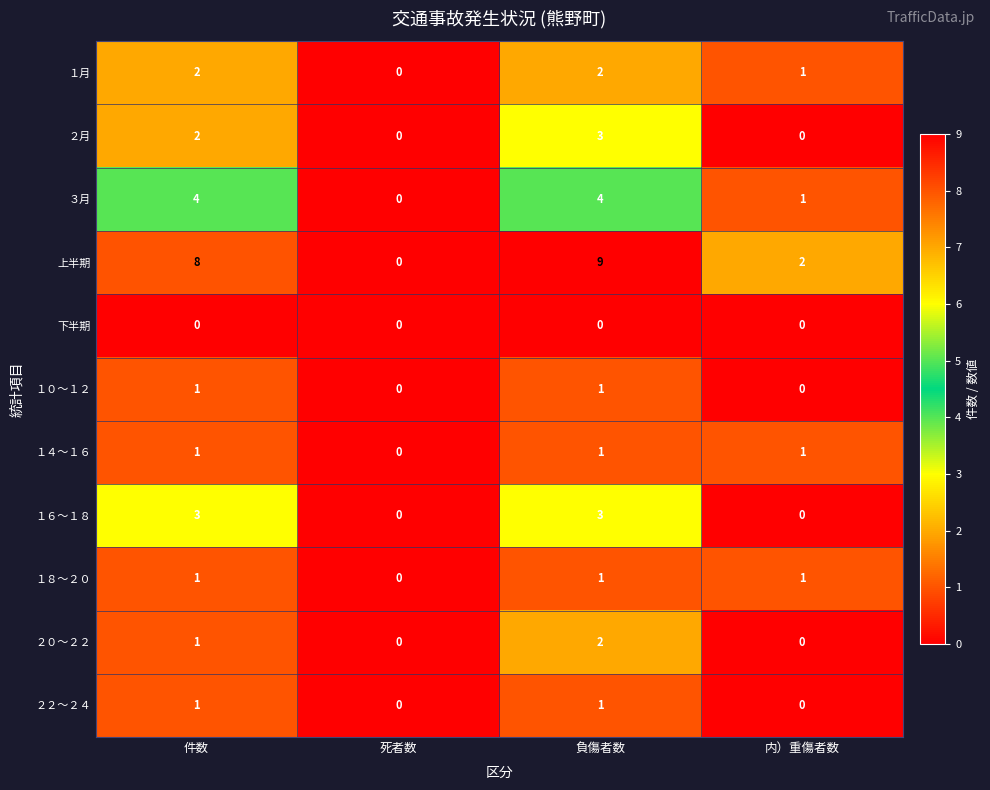

Which series has the widest spread of values?

上半期